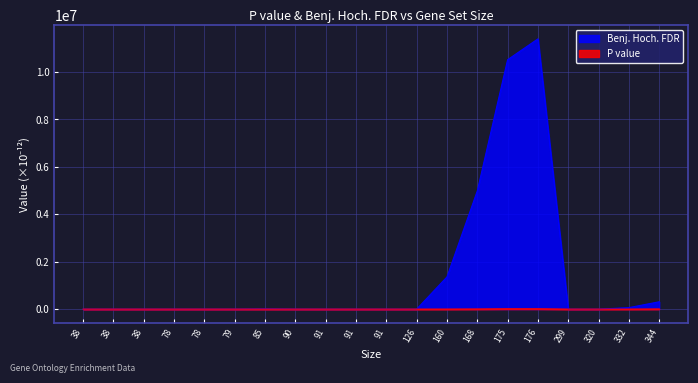

Is it true that P value equals 0.0 at 78?

False